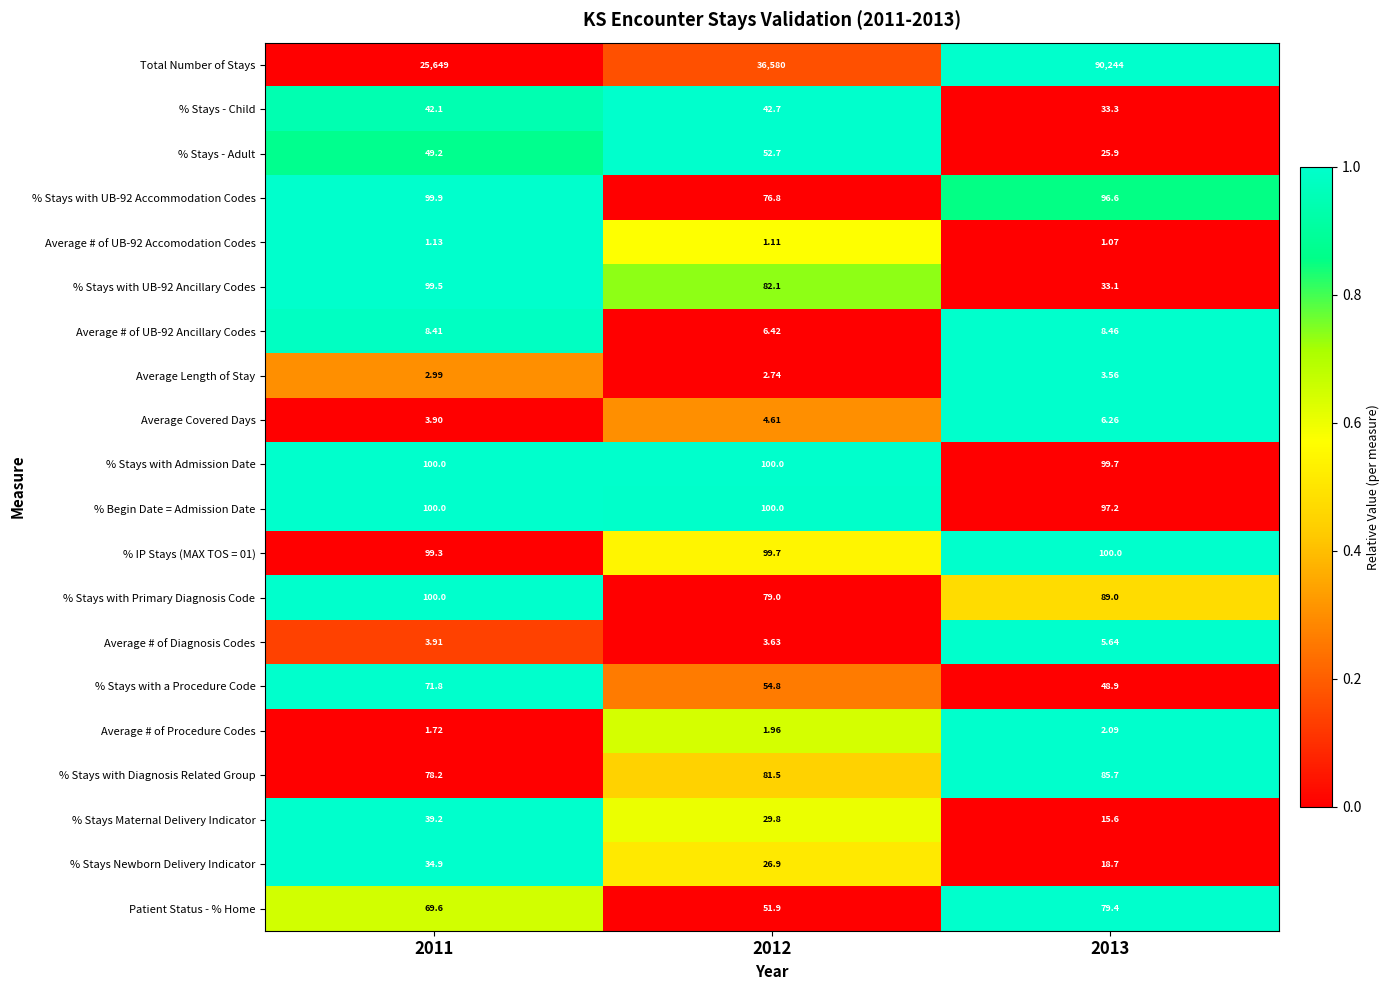

Between 2011 and 2012, which series saw the biggest shift?

Total Number of Stays